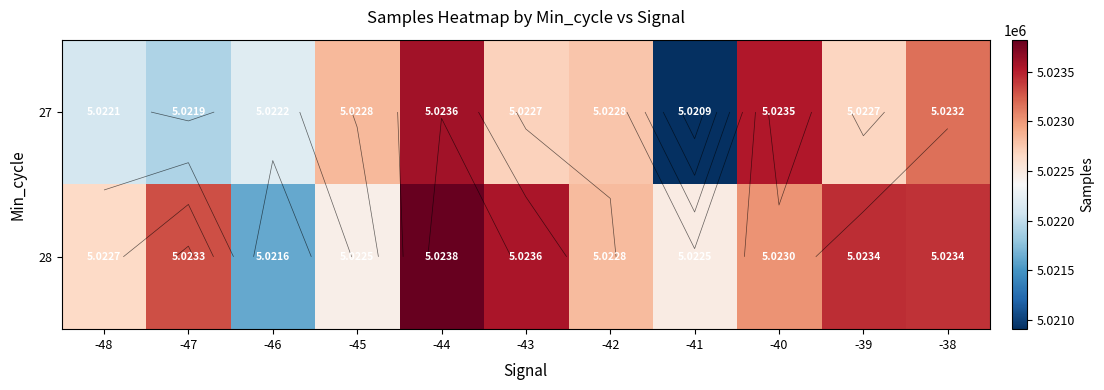

List the labels in order of 28 value, smallest first.

-46, -45, -41, -48, -42, -40, -47, -38, -39, -43, -44